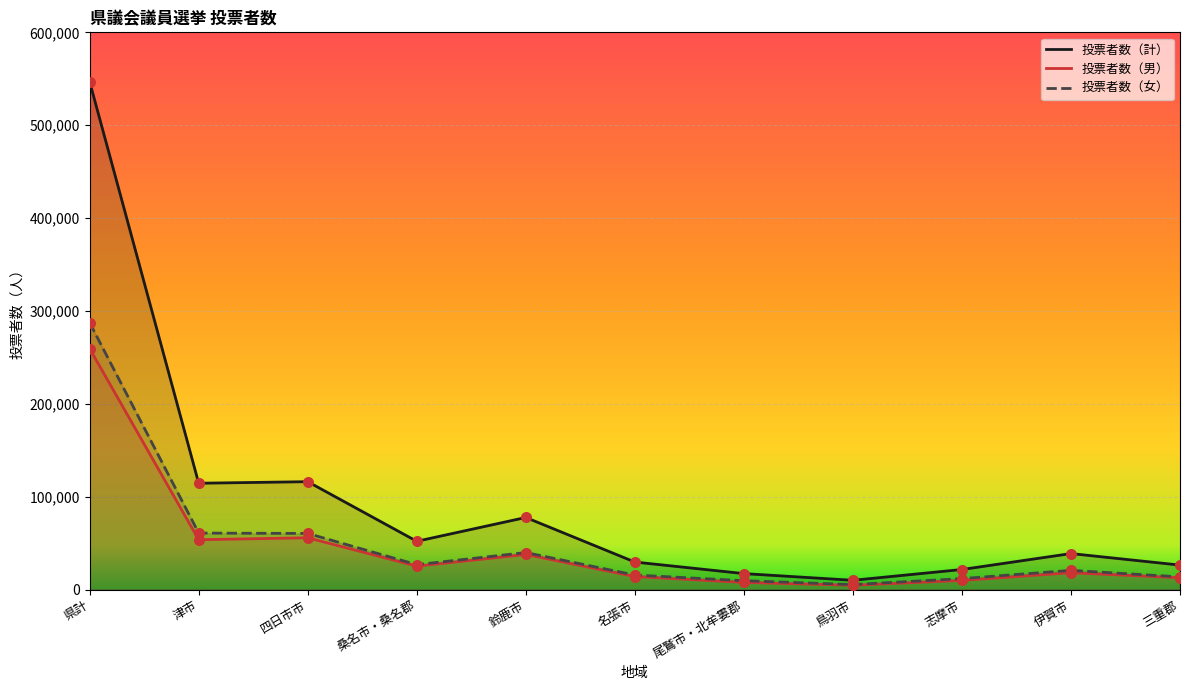

At which category is the sum across all series the highest?

県計